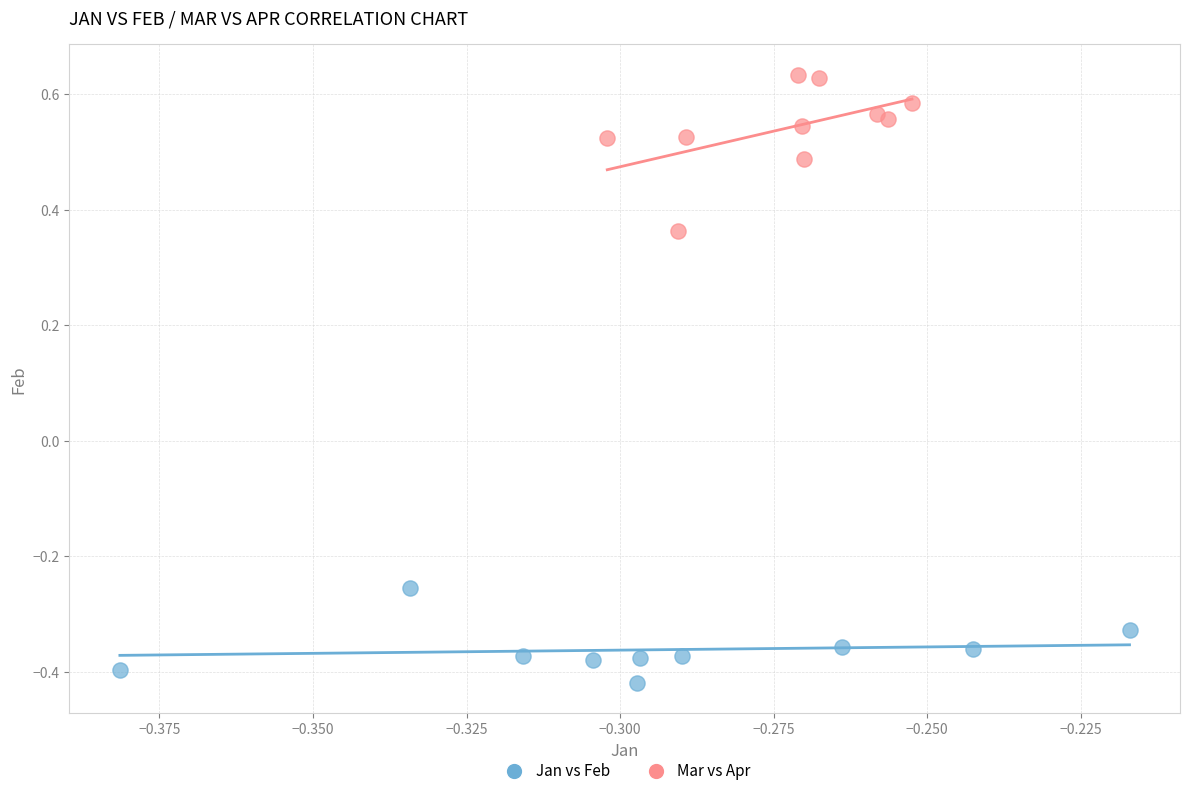

Which series contains the highest Y value?

Mar vs Apr